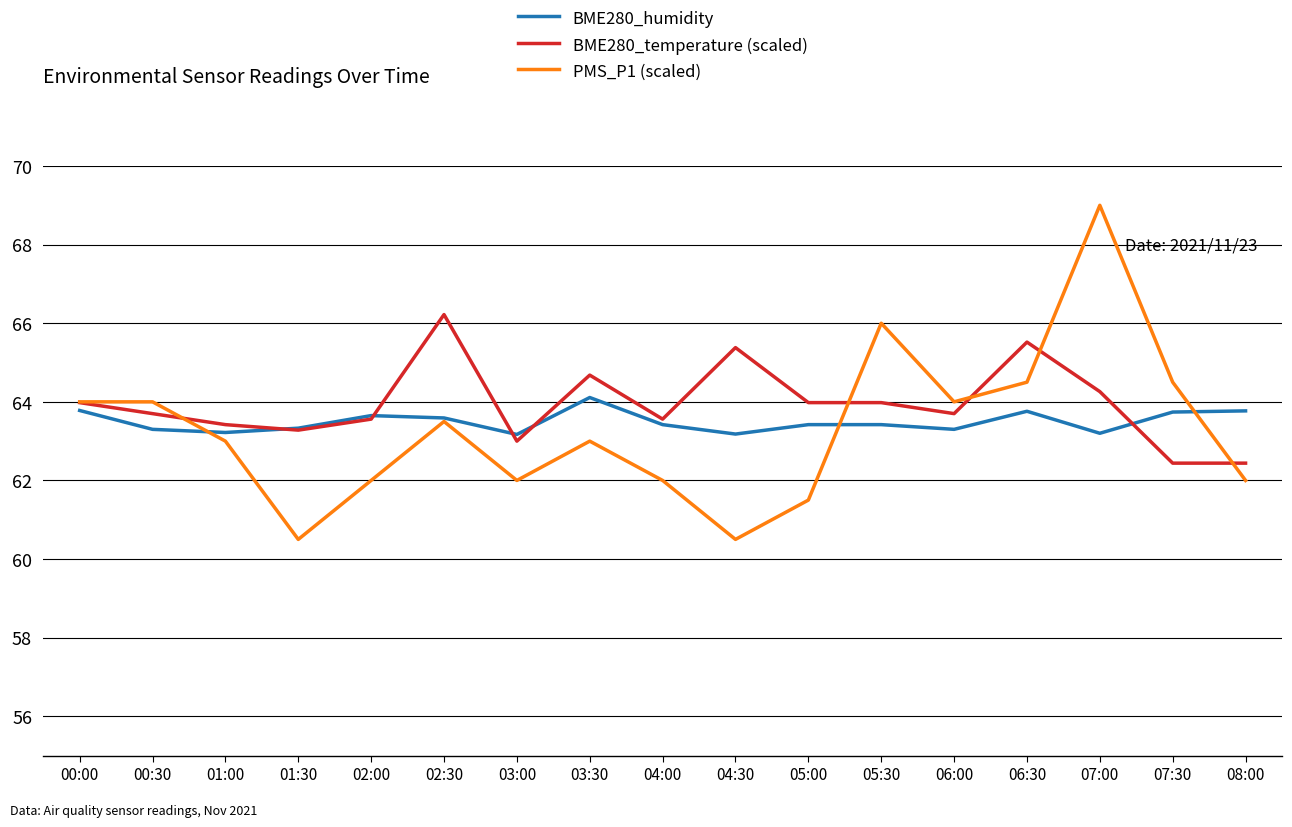

Is it true that BME280_humidity equals 105.8 at 04:30?

False